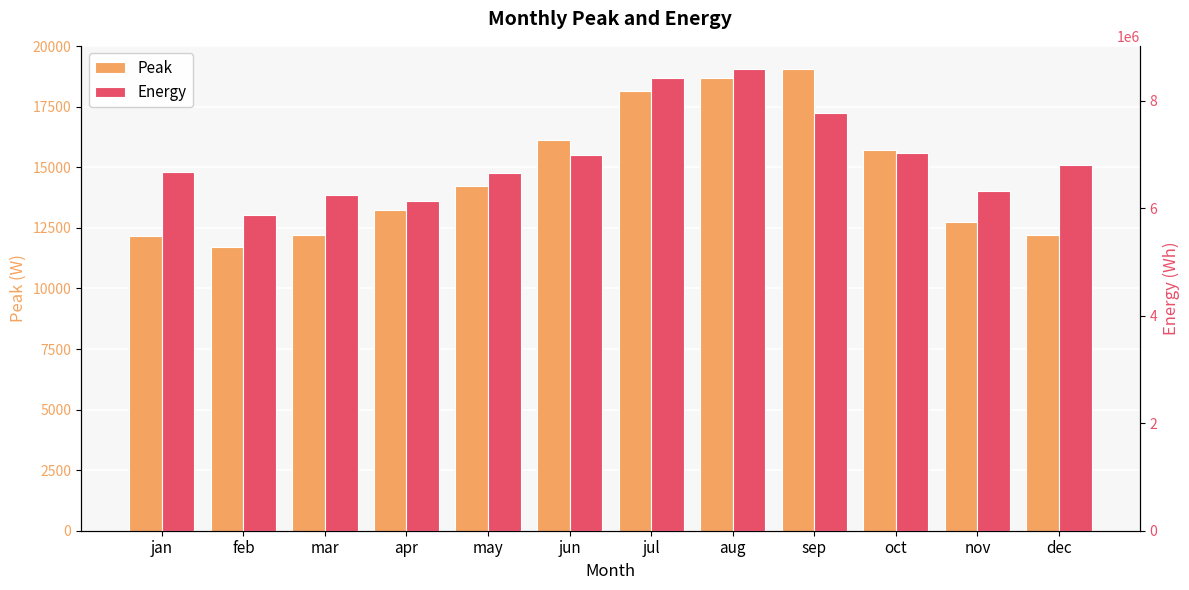

What is the average value of the Peak series?

14682.0